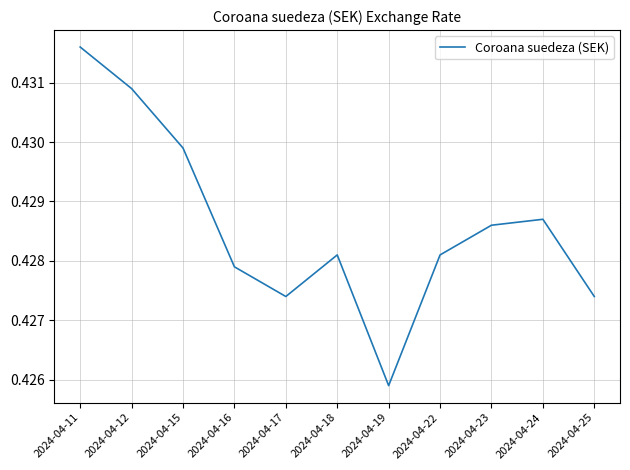

Between 2024-04-11 and 2024-04-12, which is larger?

2024-04-11